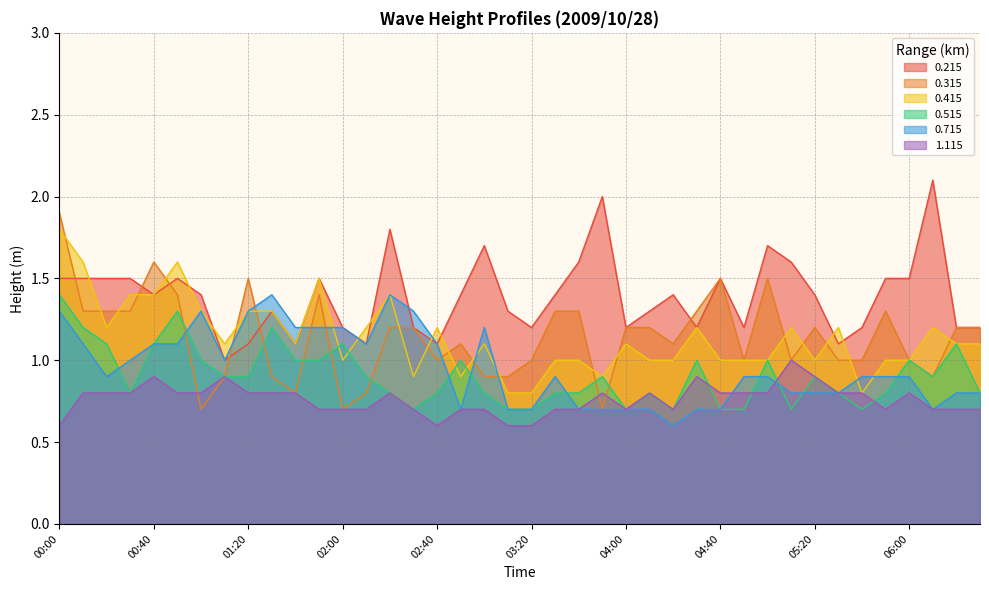

At which category is the sum across all series the highest?

00:00